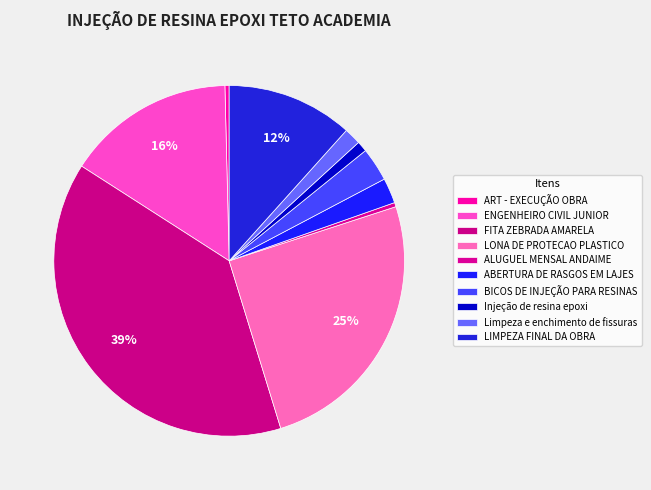

Is there any slice that represents more than half of the pie?

No